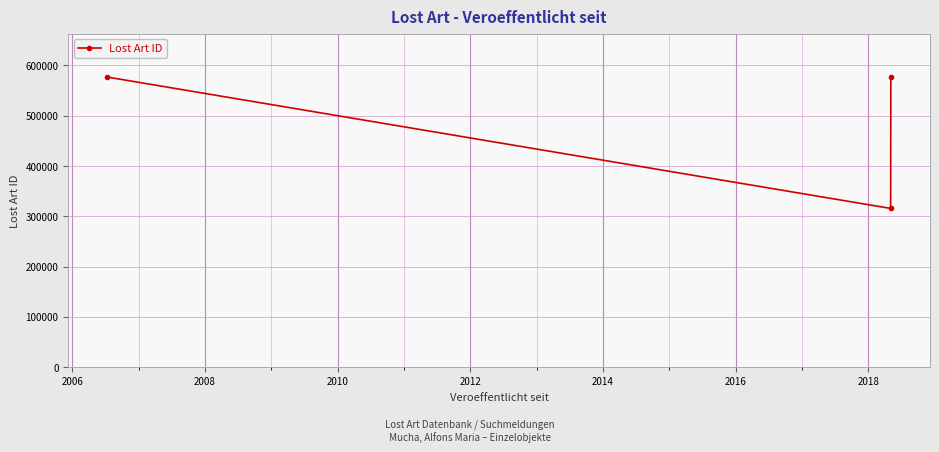

Reading left to right, transcribe all the data shown in this chart.

576796	315672	576795